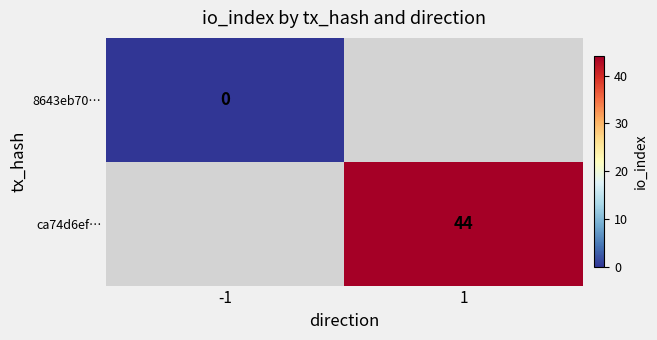

Is the value of ca74d6ef… at 1 greater than the value of 8643eb70… at -1?

Yes